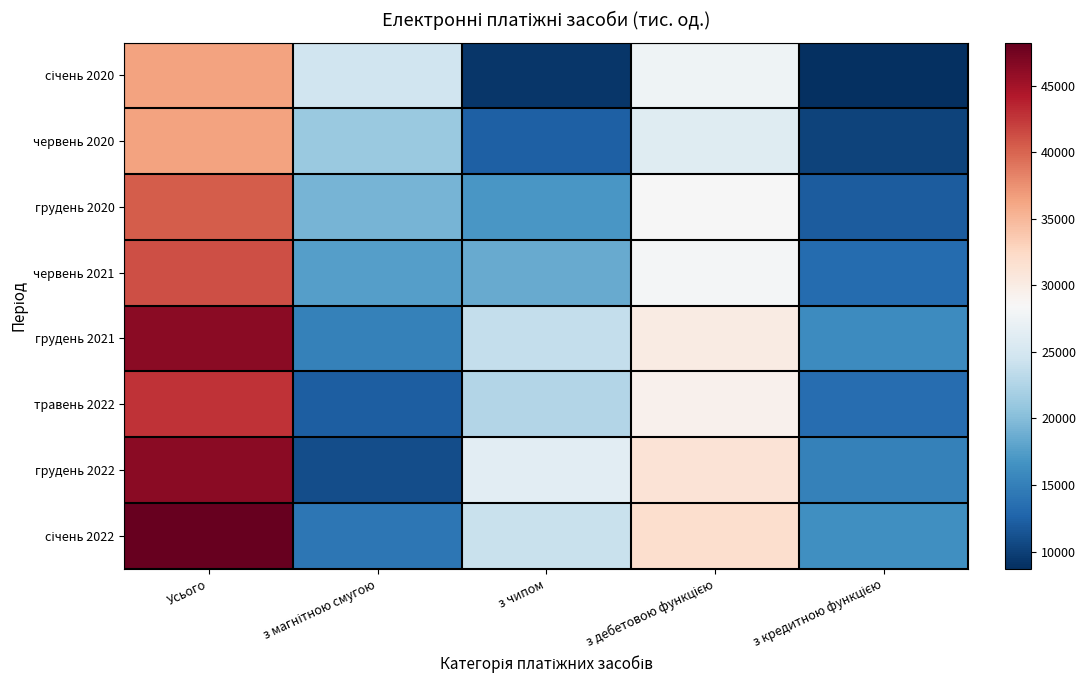

At how many categories does at least one series exceed 42248?

1